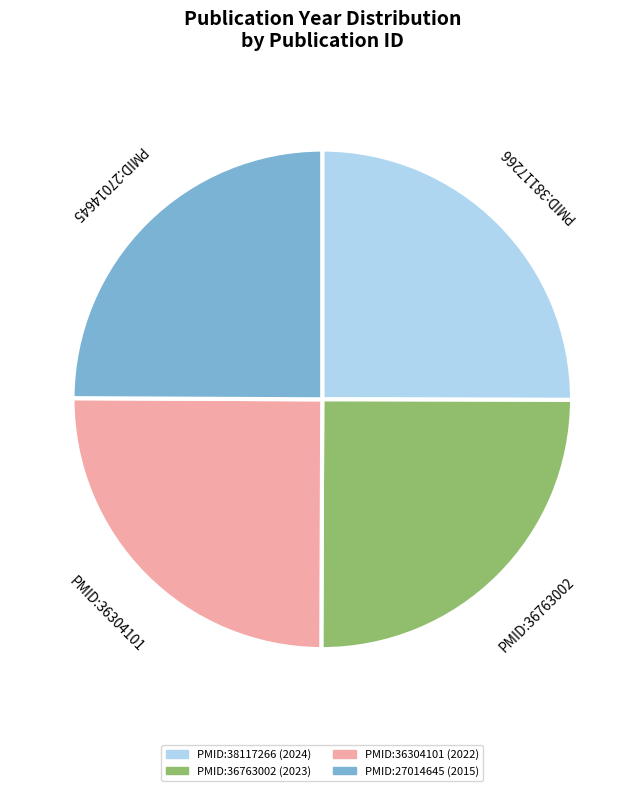

Approximately how many times larger is the value at PMID:36763002 compared to PMID:27014645?

1.0